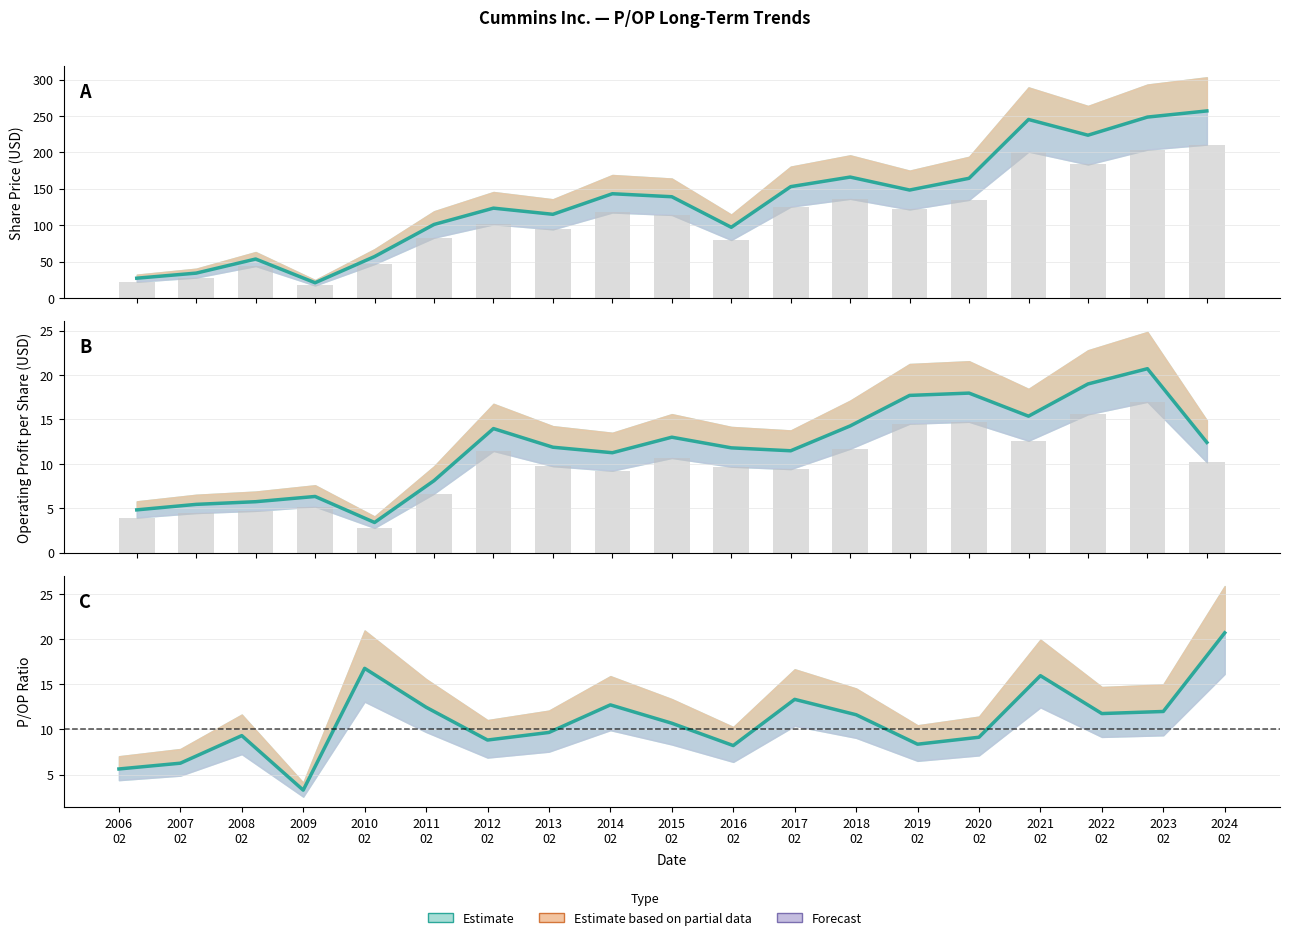

Are the bars horizontal?

No